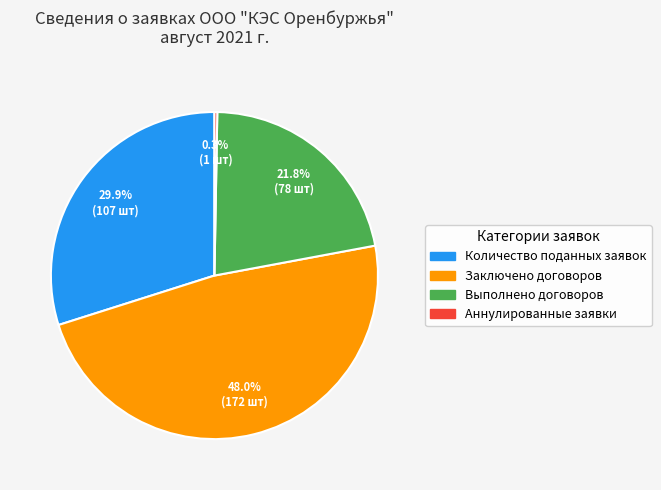

How many slices are in this pie chart?

4